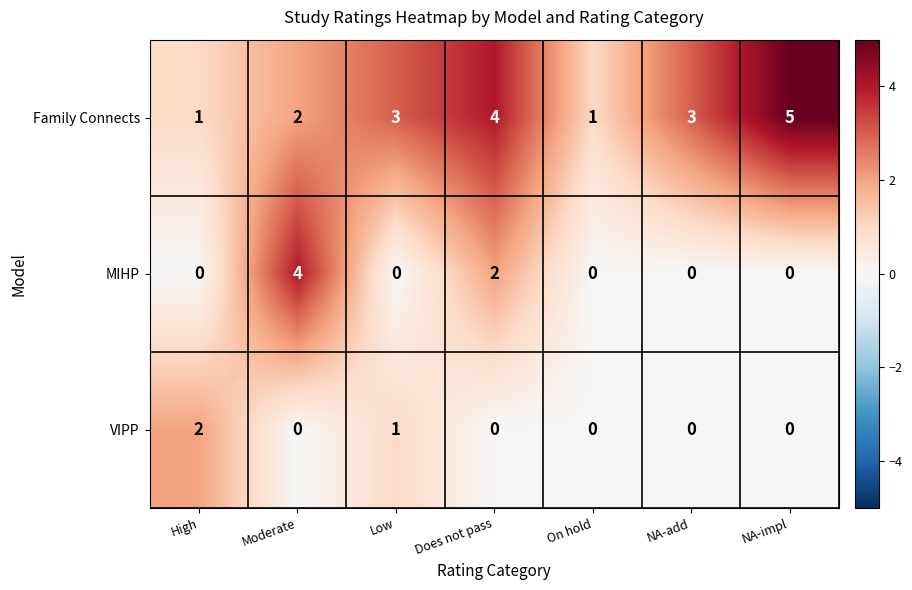

True or false: Family Connects has a value of 1 at NA-impl.

False